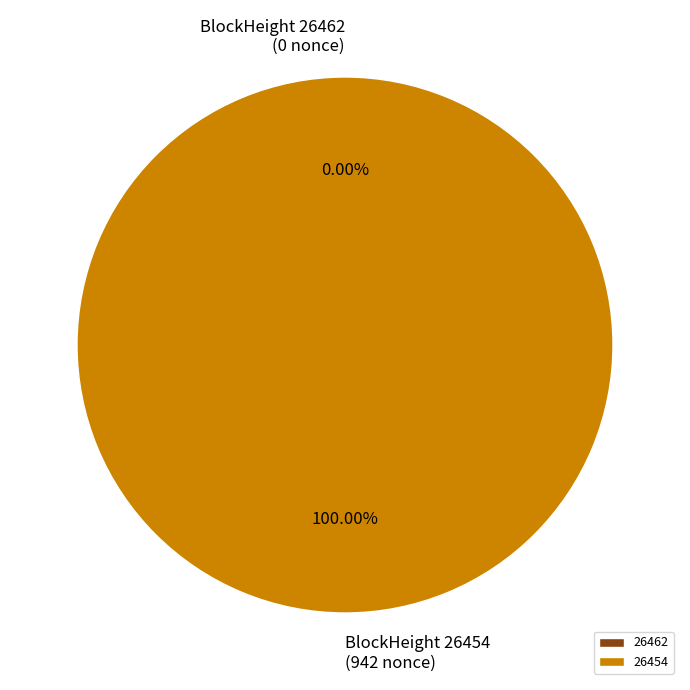

Rank the categories by value from lowest to highest.

26462, 26454